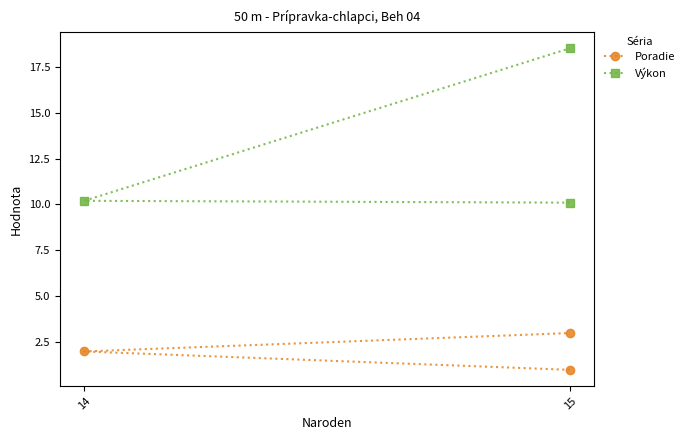

What is the average value of the Poradie series?

2.0